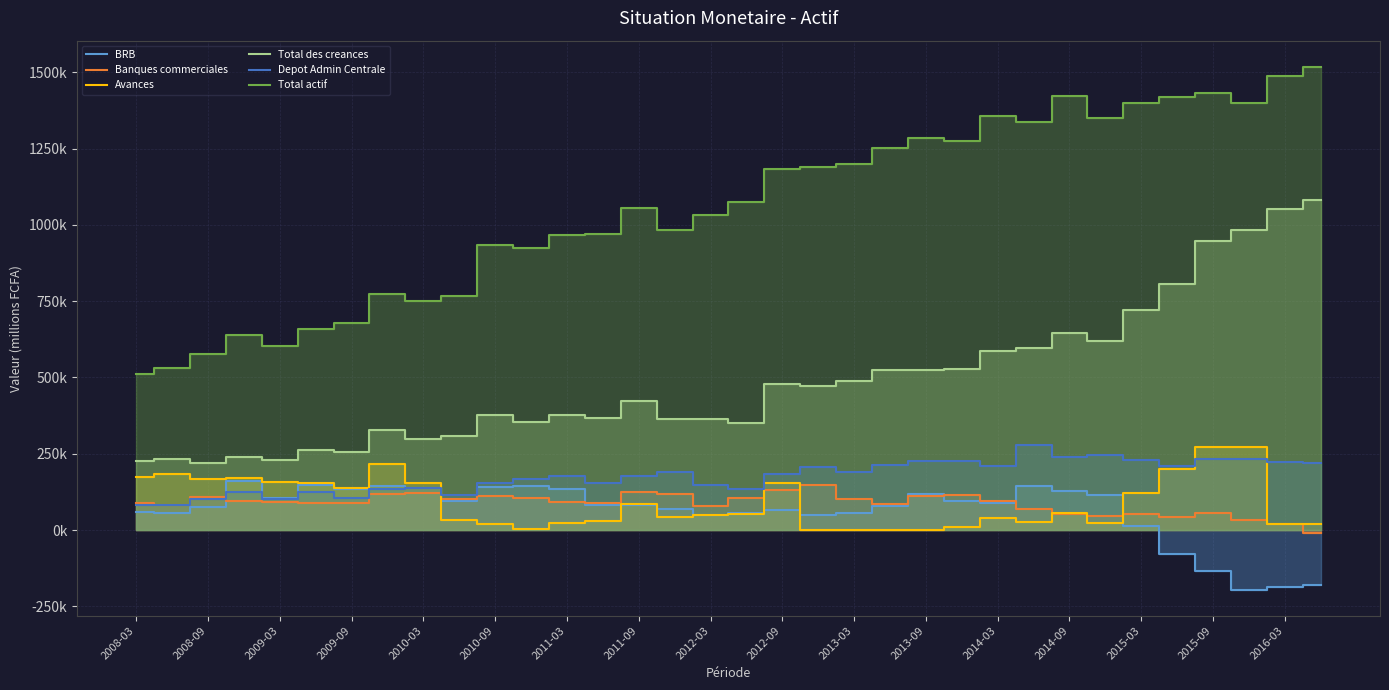

What are all the series names shown in the legend?

BRB, Banques commerciales, Avances, Total des creances, Depot Admin Centrale, Total actif